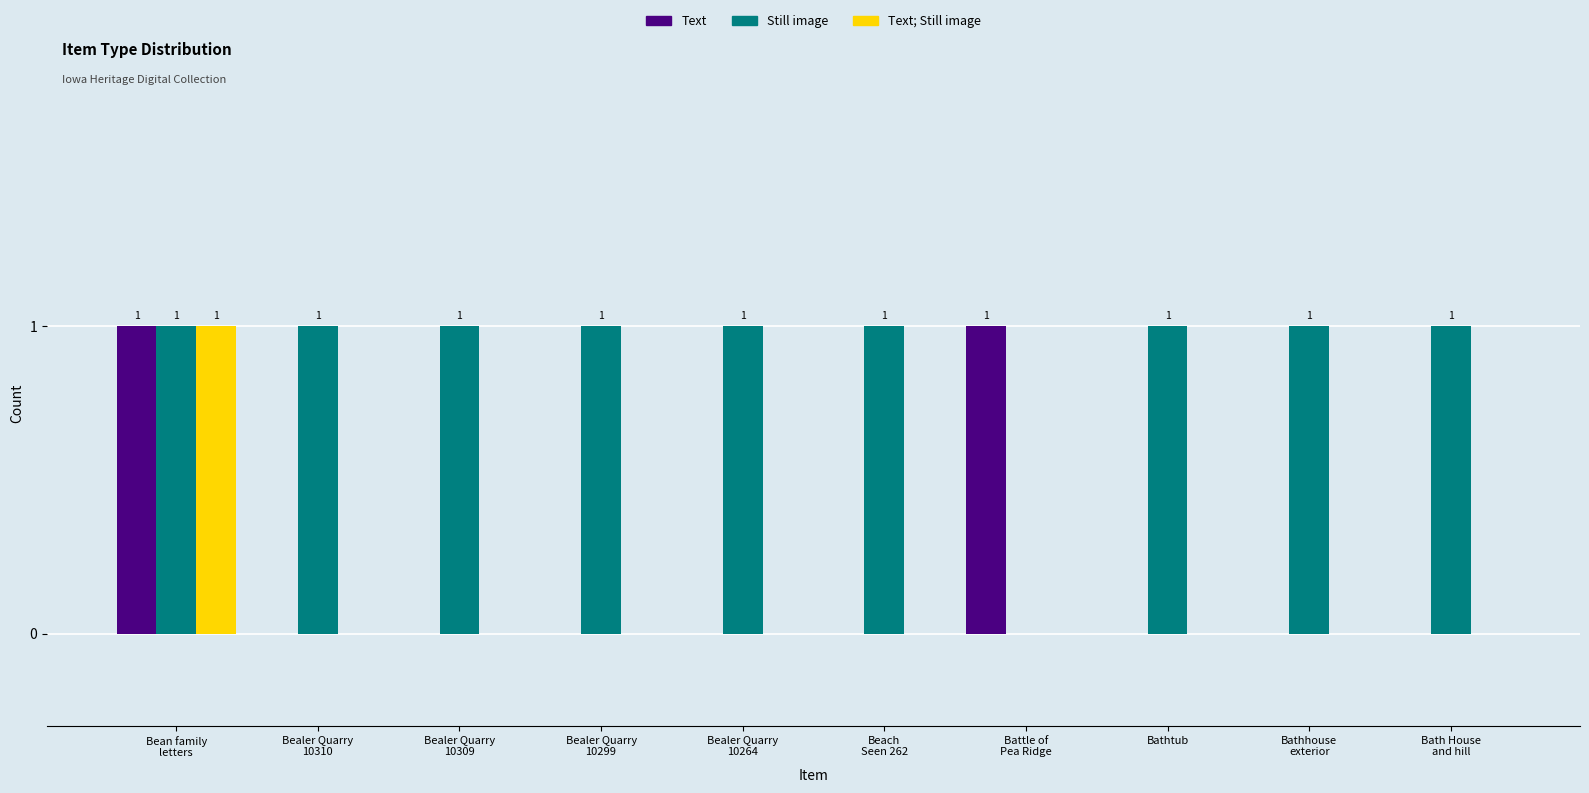

What is the total value across all series at Bealer Quarry
10299?

1